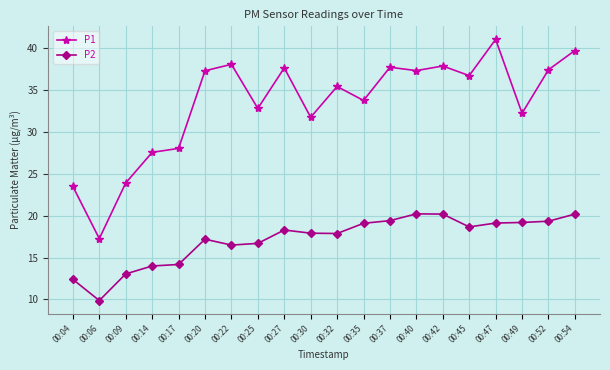

The P1 series shows 37.7 at 00:27. True or false?

True